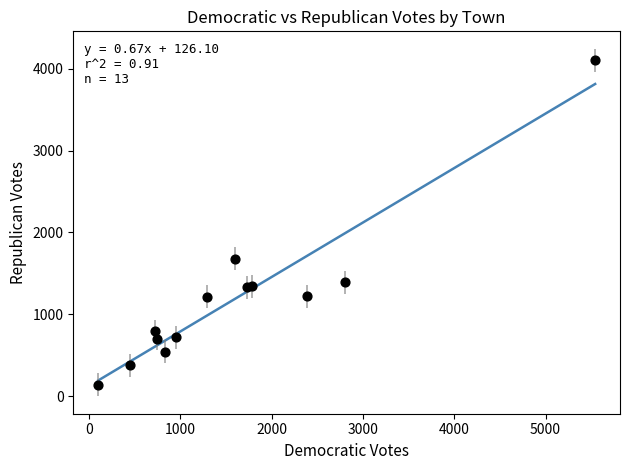

What Y value in the scatter plot is closest to 2121?

1680